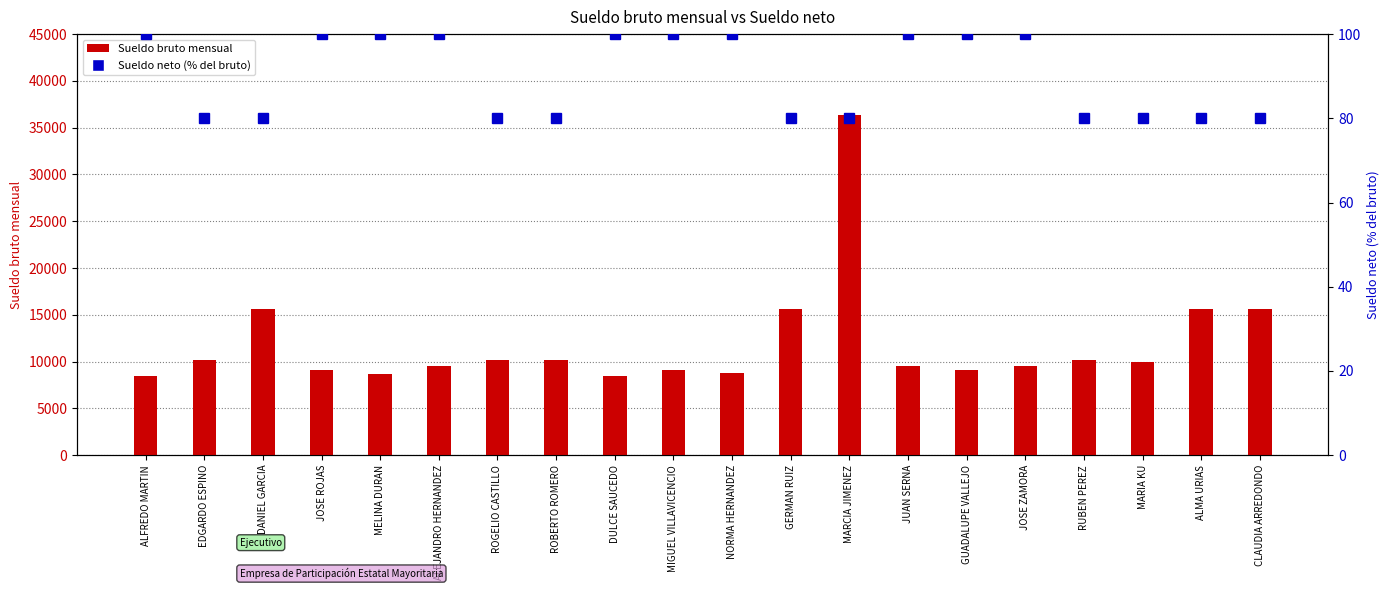

Does the chart contain any negative values?

No